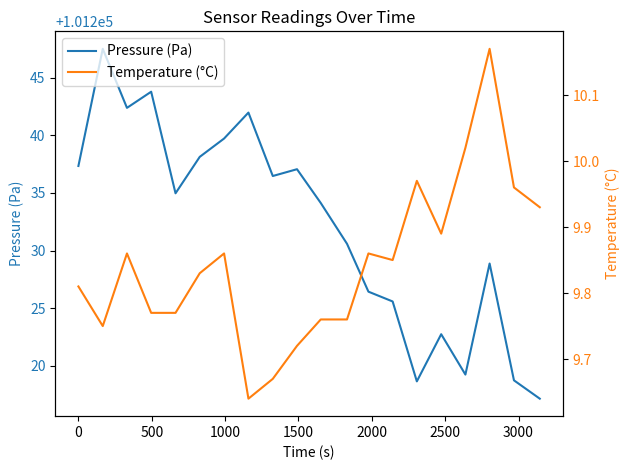

True or false: Pressure (Pa) and Temperature (°C) cross at least once.

False